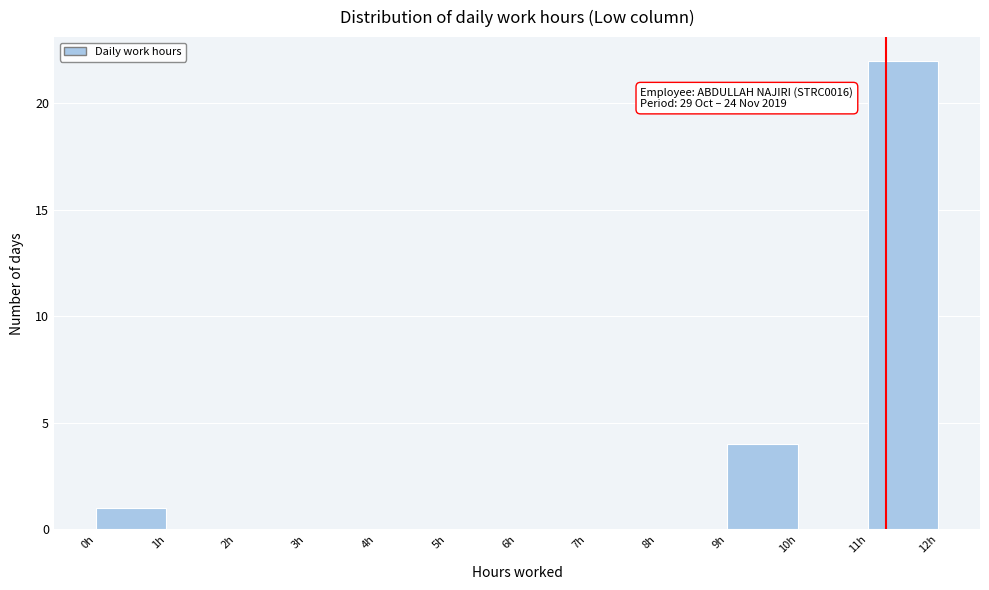

Which range on the x-axis has the tallest bar?

11 to 12